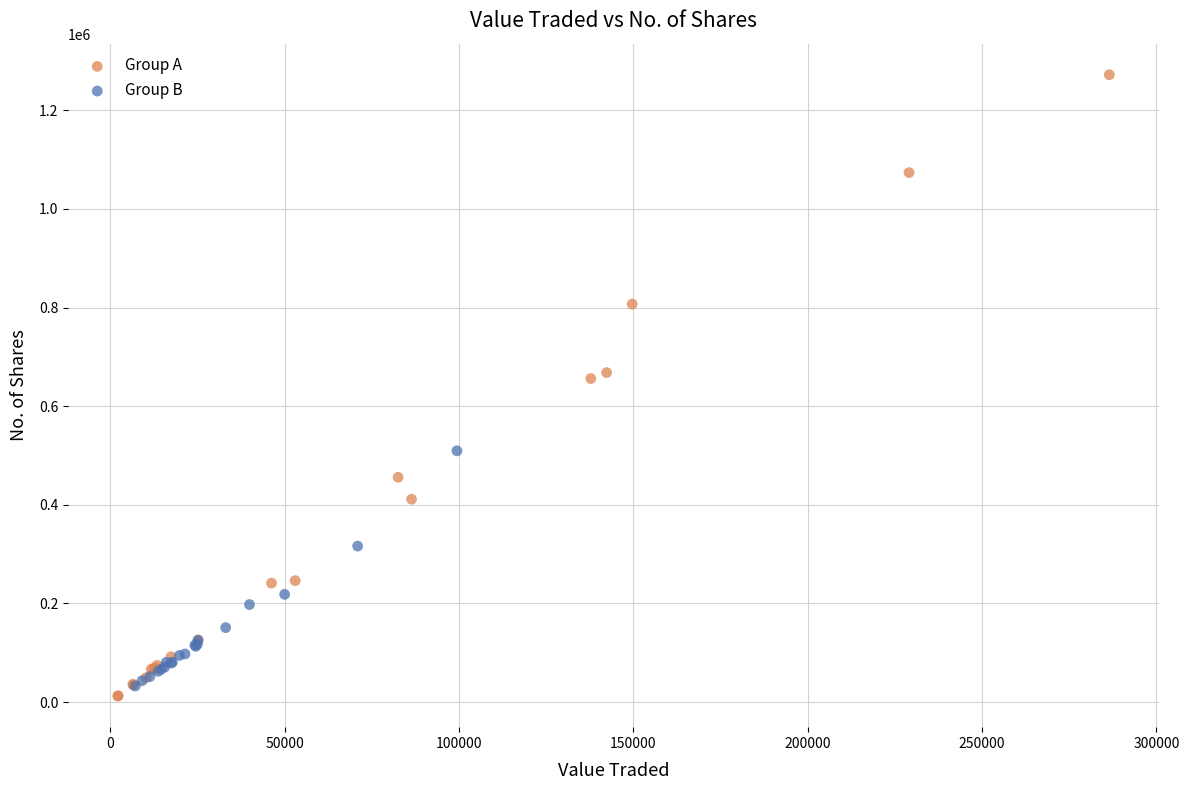

Which series reaches the minimum Y coordinate?

Group A